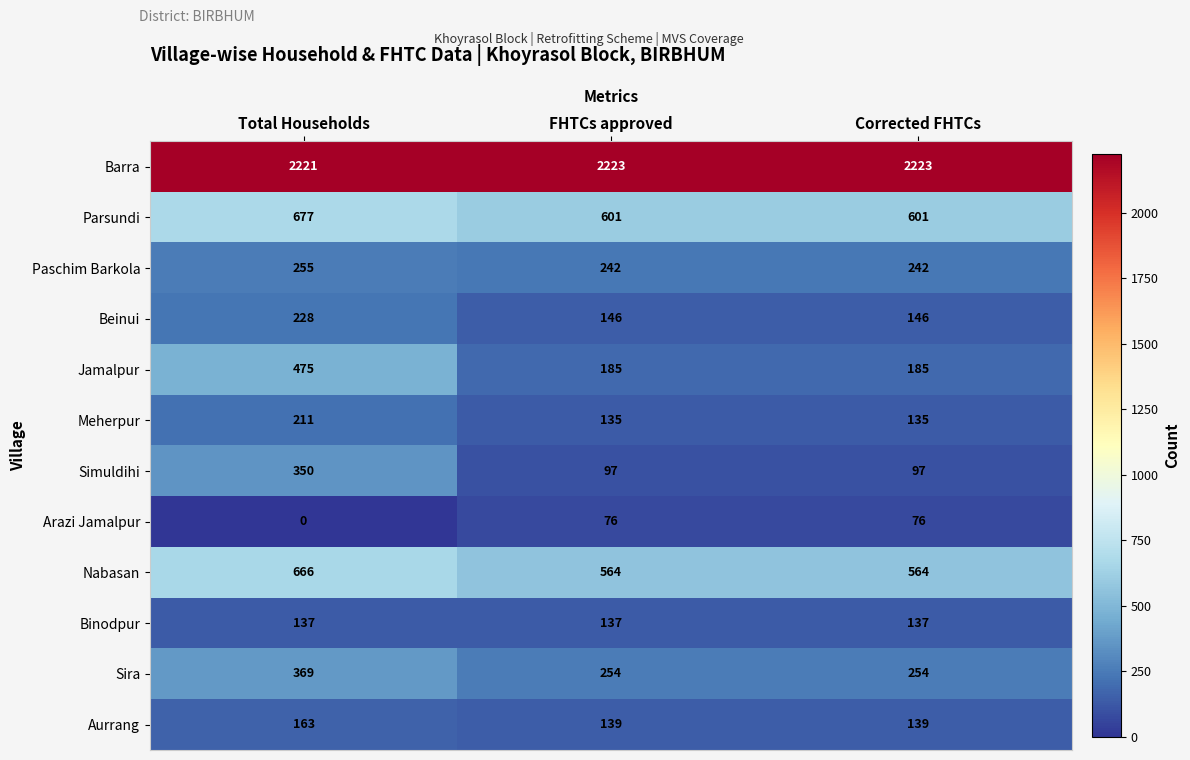

At how many categories does at least one series exceed 925?

3